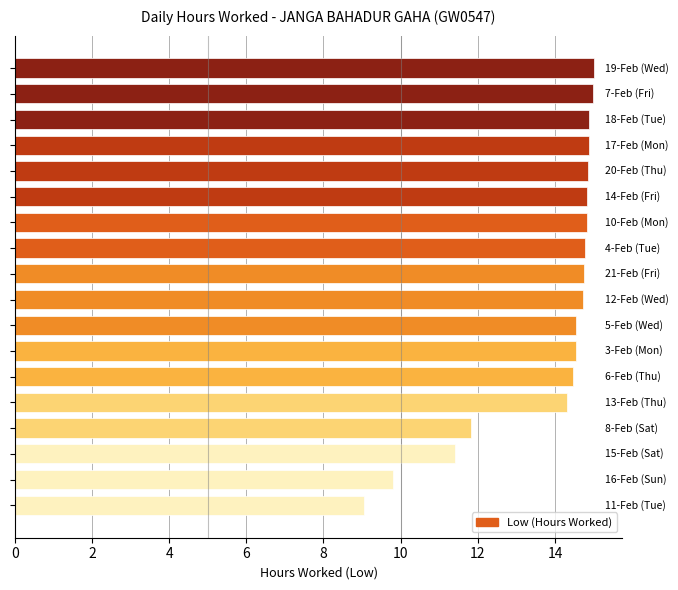

What is the value of the 16th bar from the top?

11.4